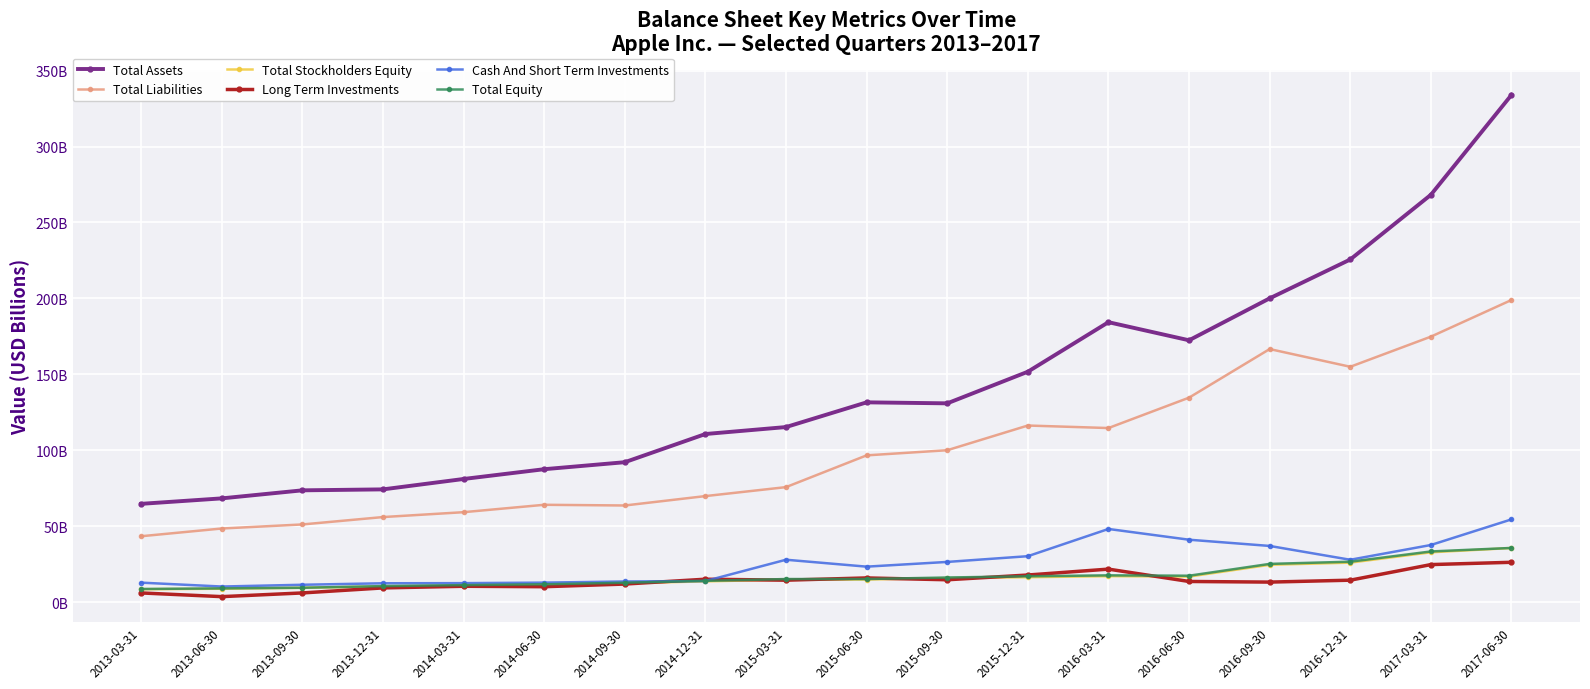

The Total Liabilities series shows 76.8 at 2015-12-31. True or false?

False